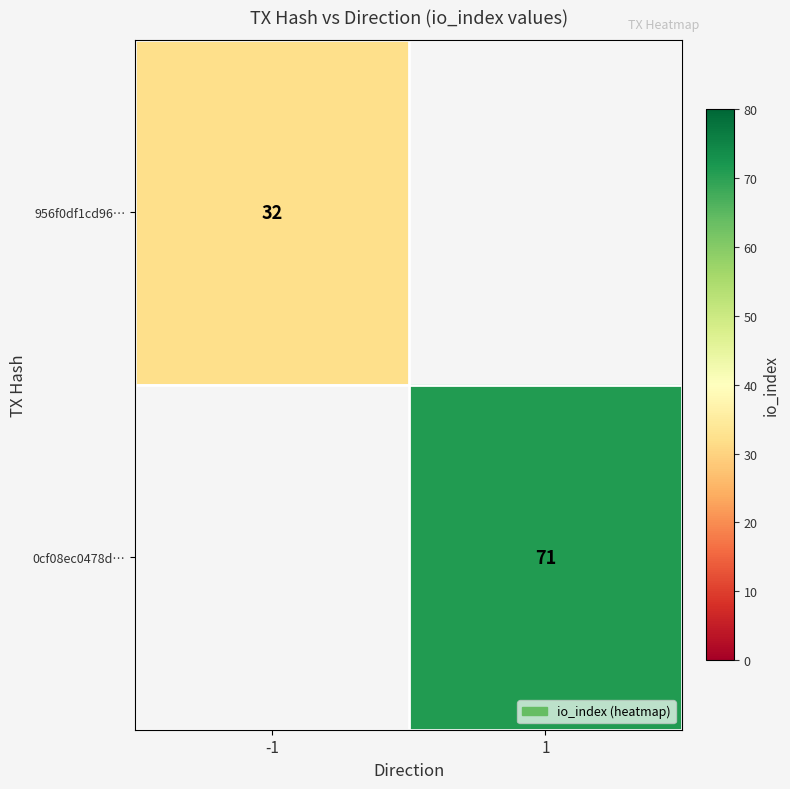

At which category does the chart reach its peak across all series?

1